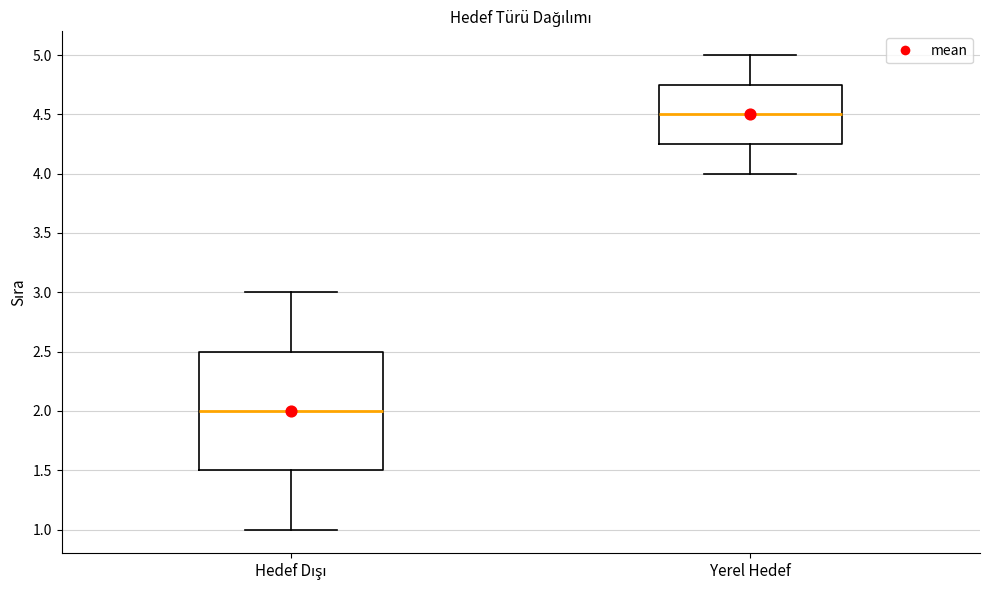

Which box is the tallest, from its lower edge to its upper edge?

Hedef Dışı